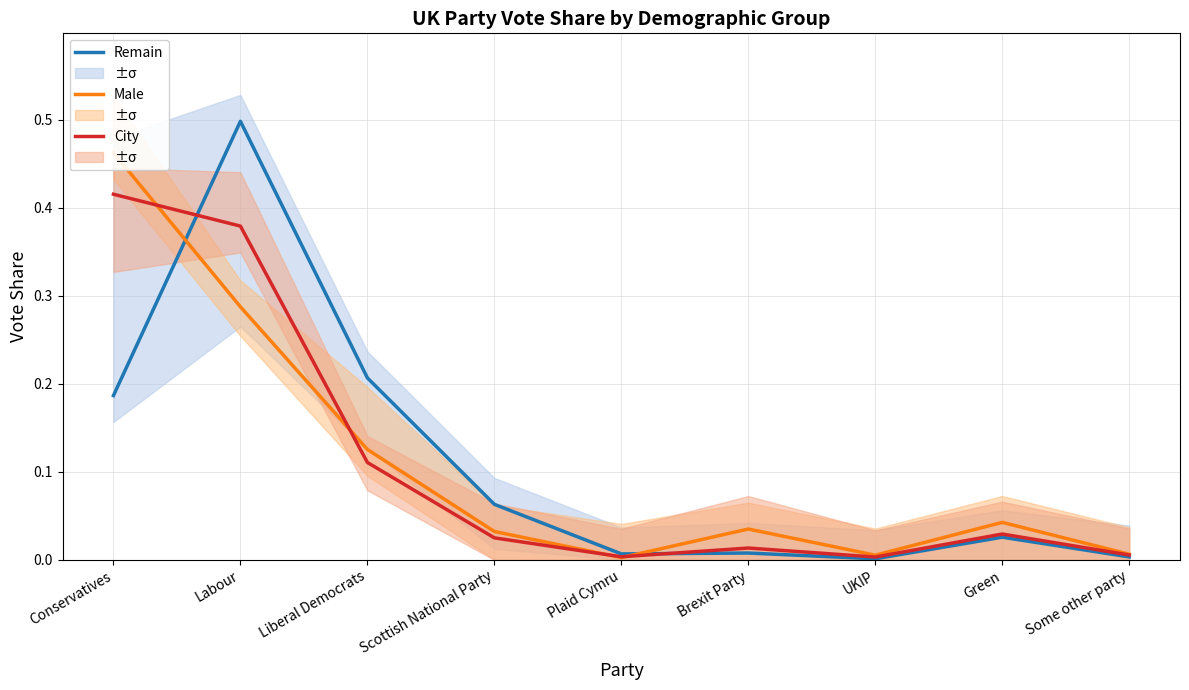

Is it true that Male equals 0.1 at Liberal Democrats?

False